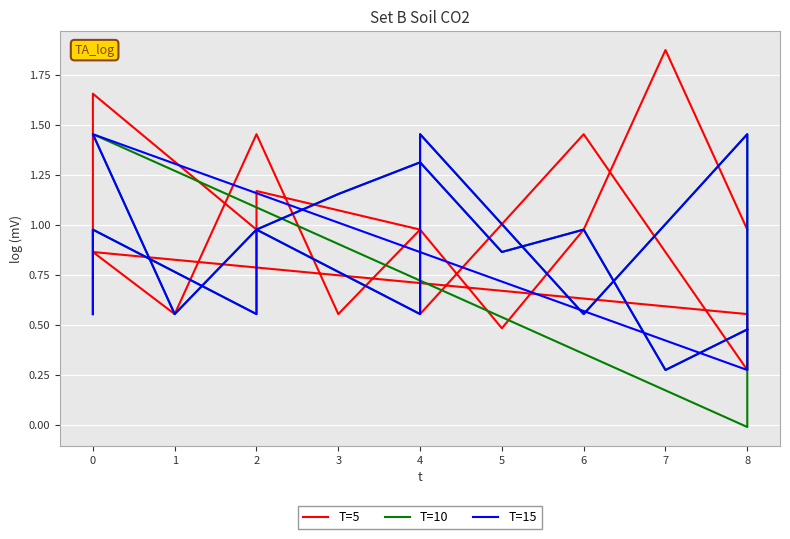

How many interior local valleys does the T=15 series have?

6